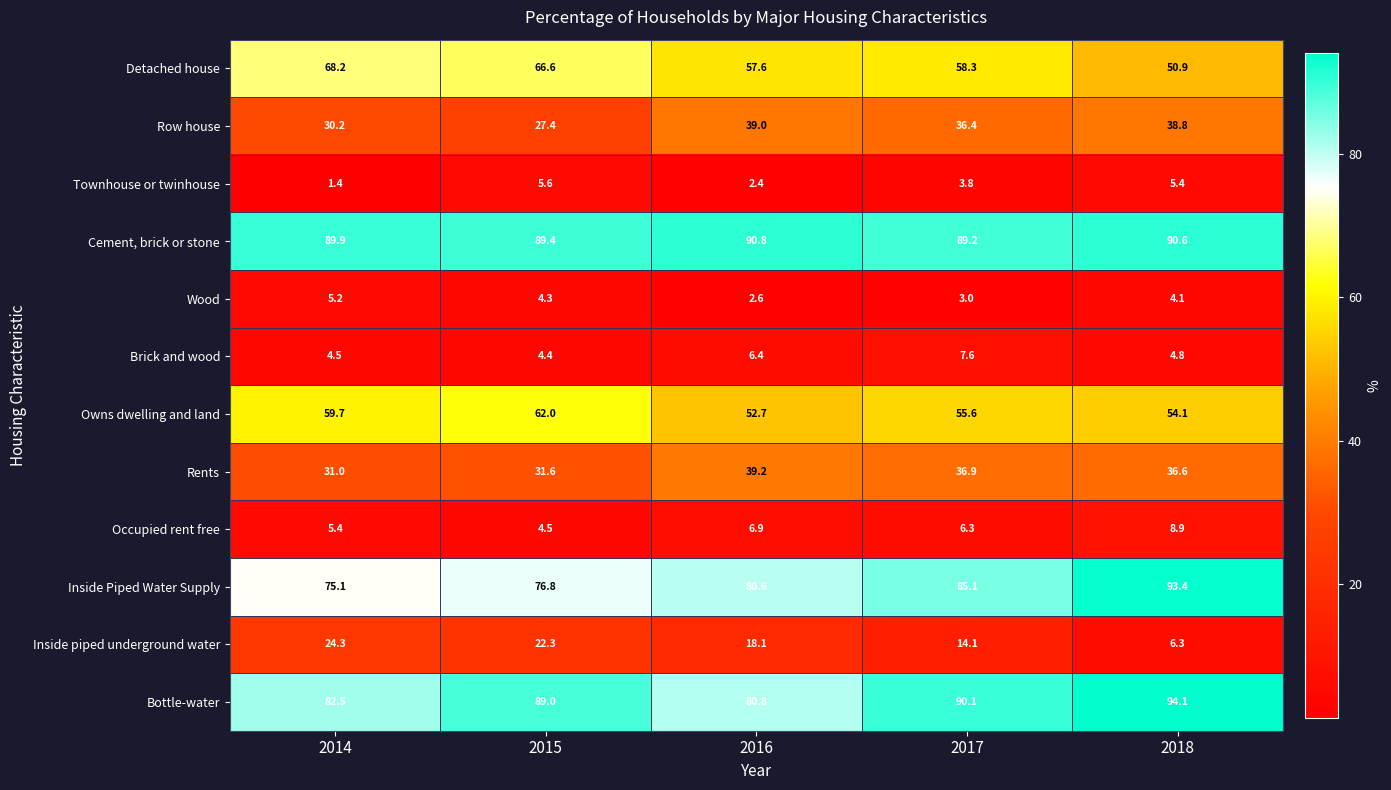

The Row house series shows 13.0 at 2018. True or false?

False